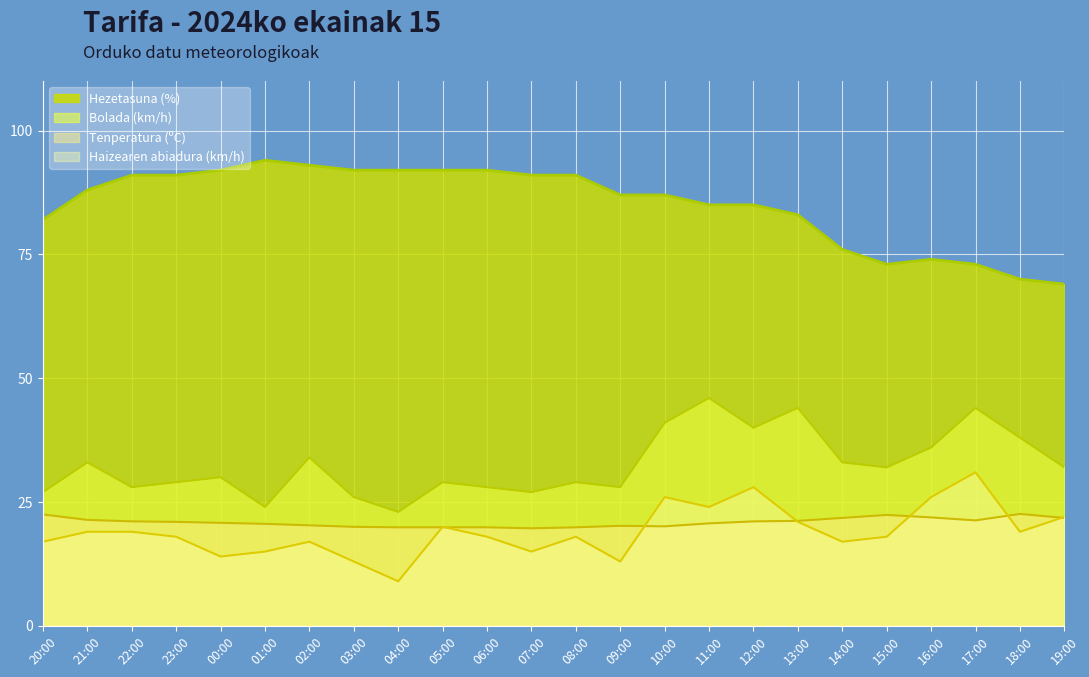

What is the total value across all series at 04:00?

143.9